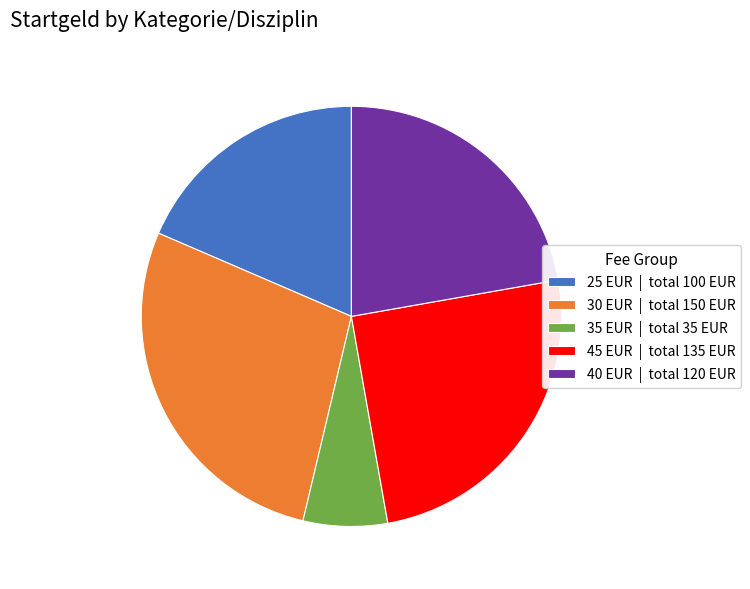

Is there any slice that represents more than half of the pie?

No